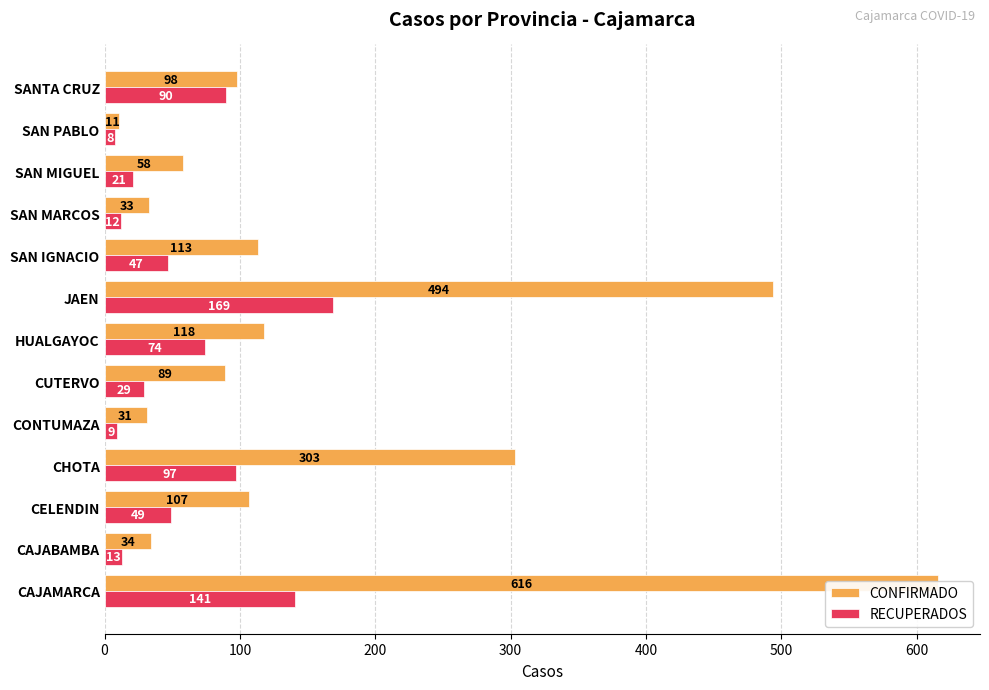

Does the chart contain any negative values?

No